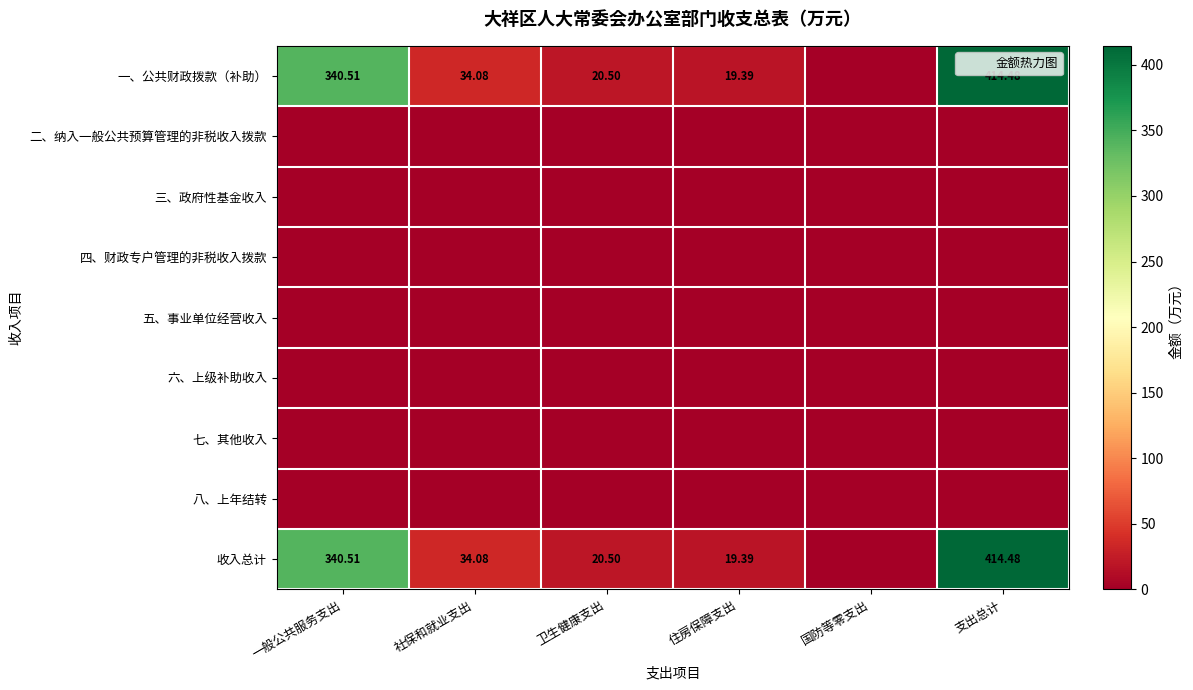

At which label does 四、财政专户管理的非税收入拨款 reach its minimum?

一般公共服务支出